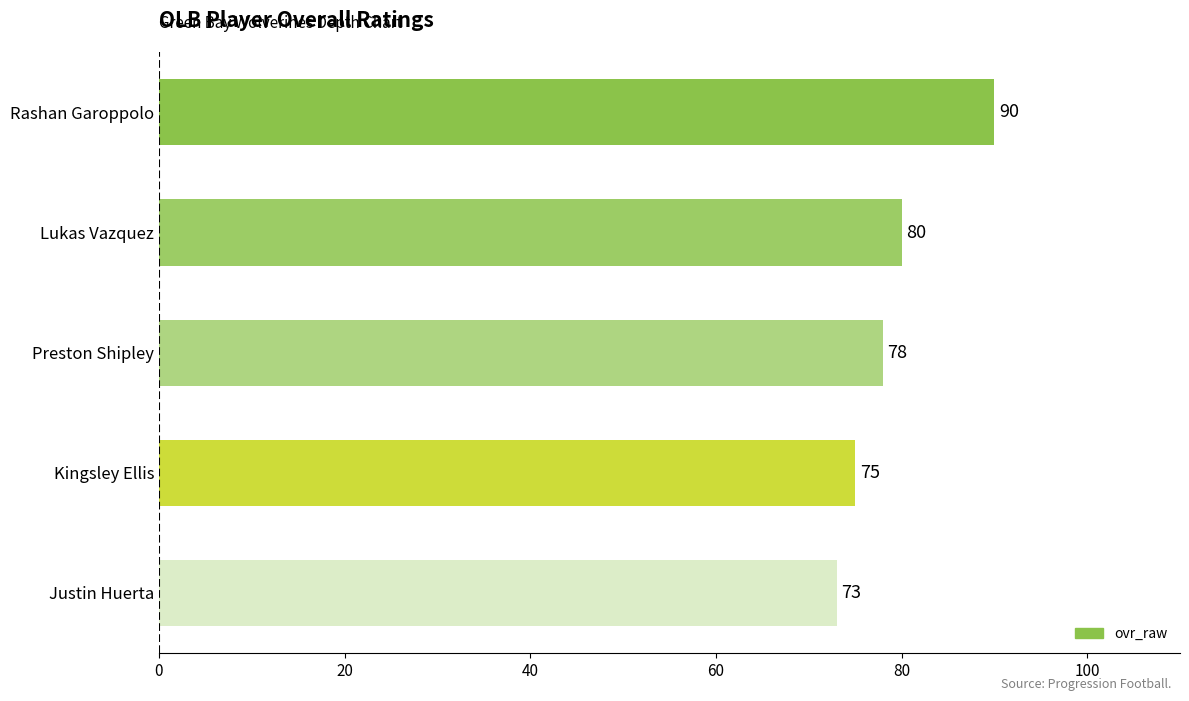

How many bars are there in total?

5